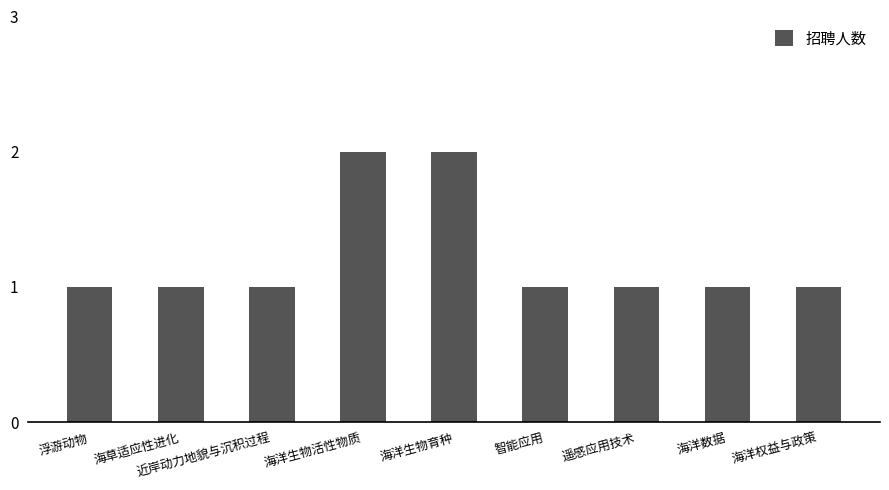

What is the smallest value displayed?

1